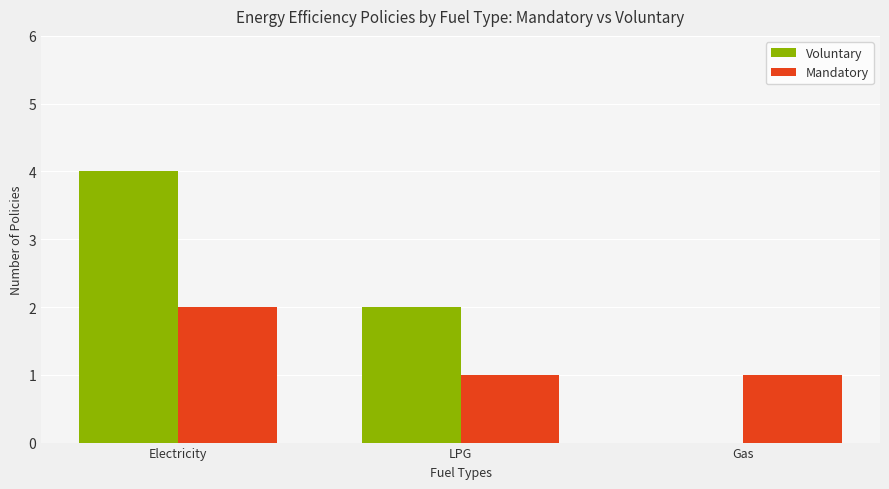

How many groups of bars are there?

3